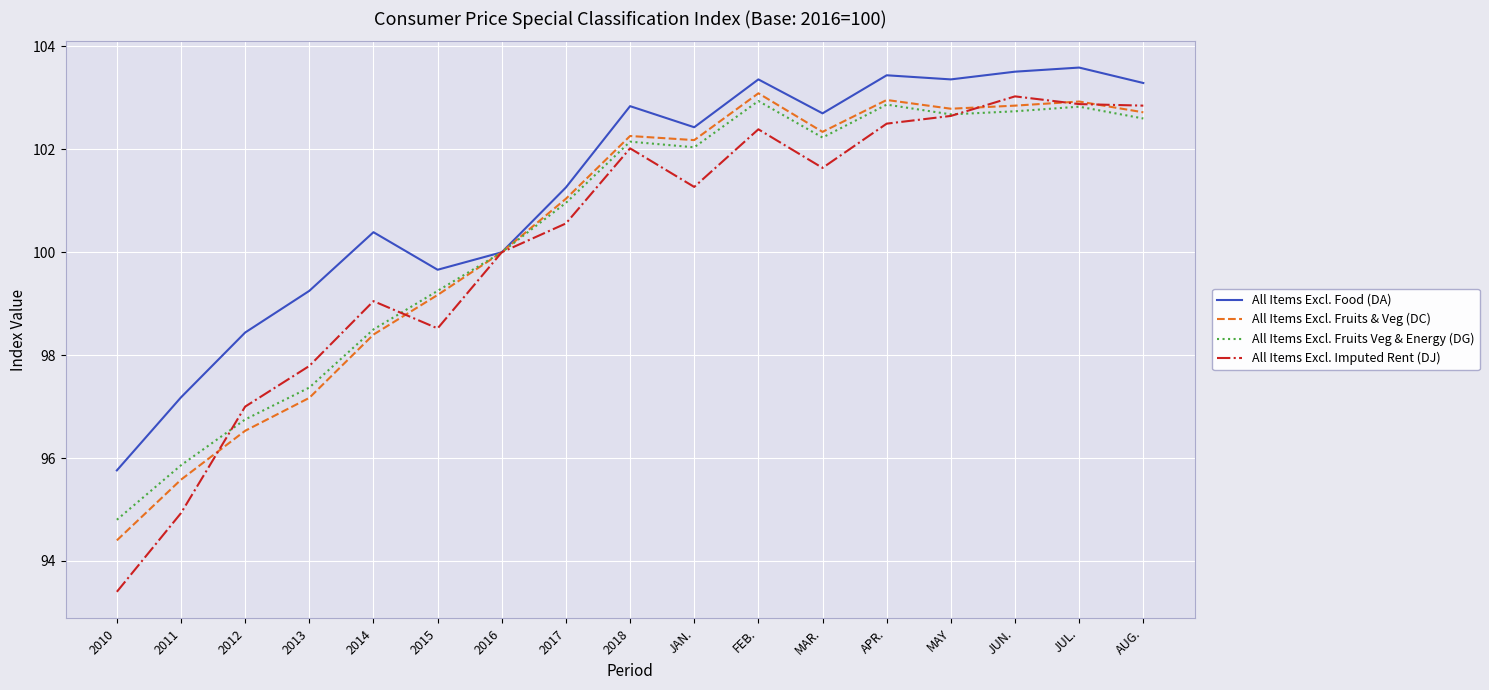

What is the difference between the All Items Excl. Imputed Rent (DJ) values at 2013 and JAN.?

3.5